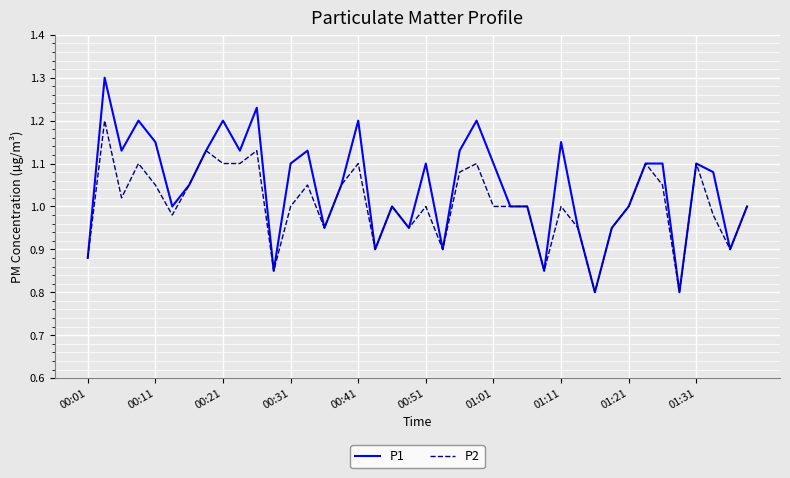

List the series in order of their peak value, lowest first.

P2, P1